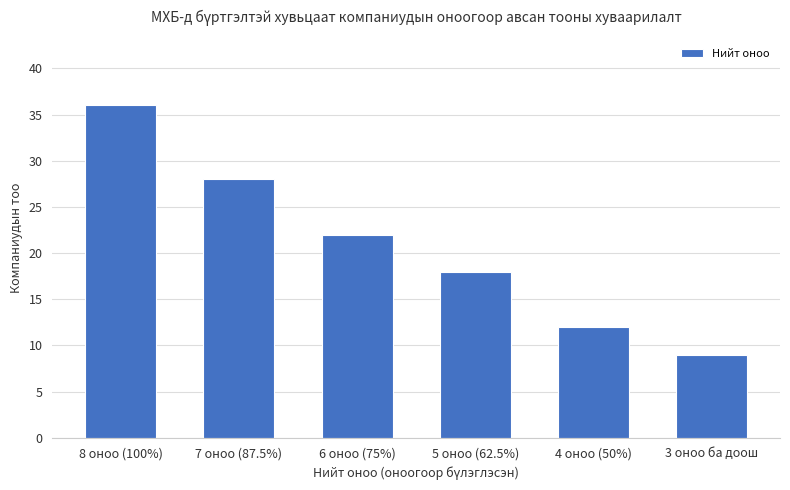

Read the value at 5 оноо (62.5%).

18